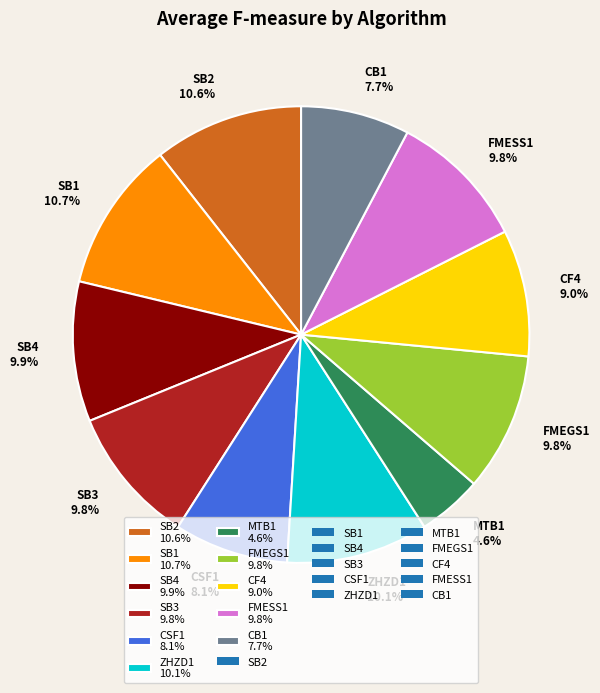

To the nearest percent, what percentage of the pie is FMESS1?

10%